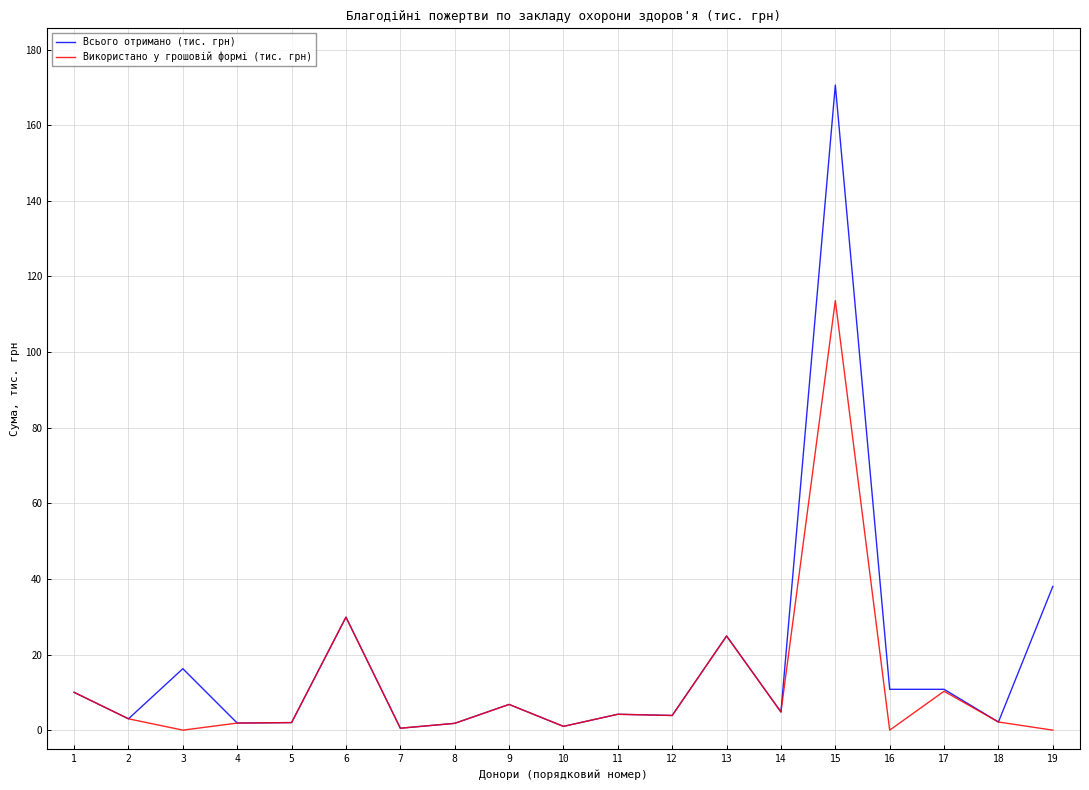

True or false: Всього отримано (тис. грн) has a value of 6.8 at 9.

True